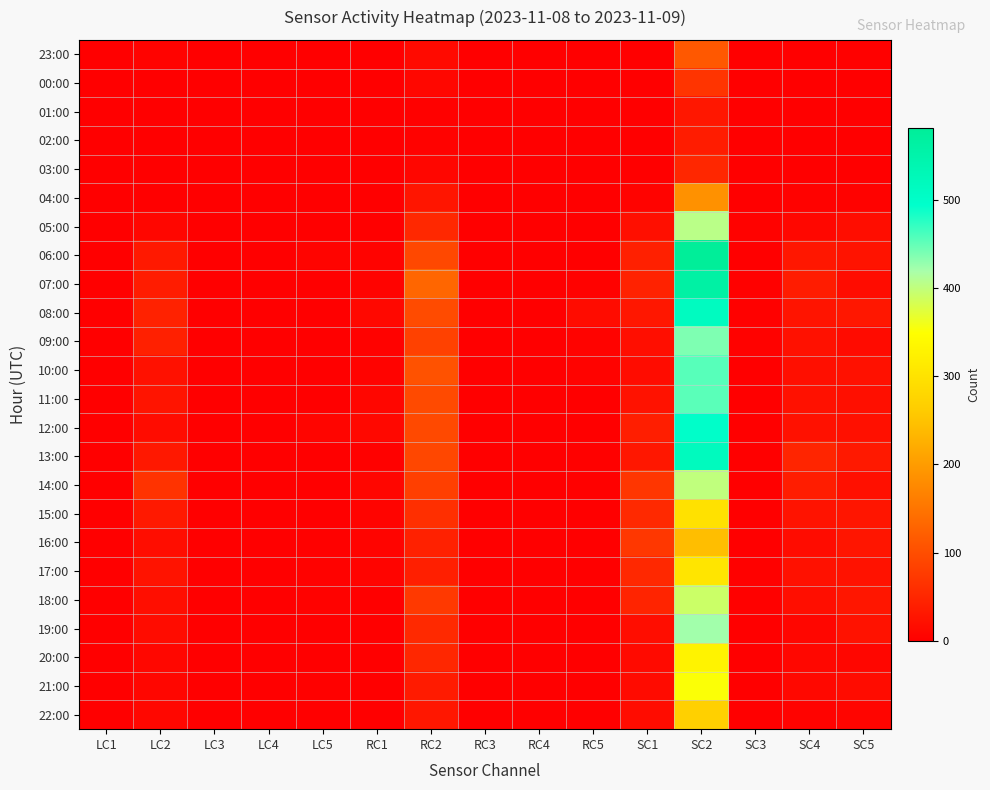

At which category is the sum across all series the highest?

SC2